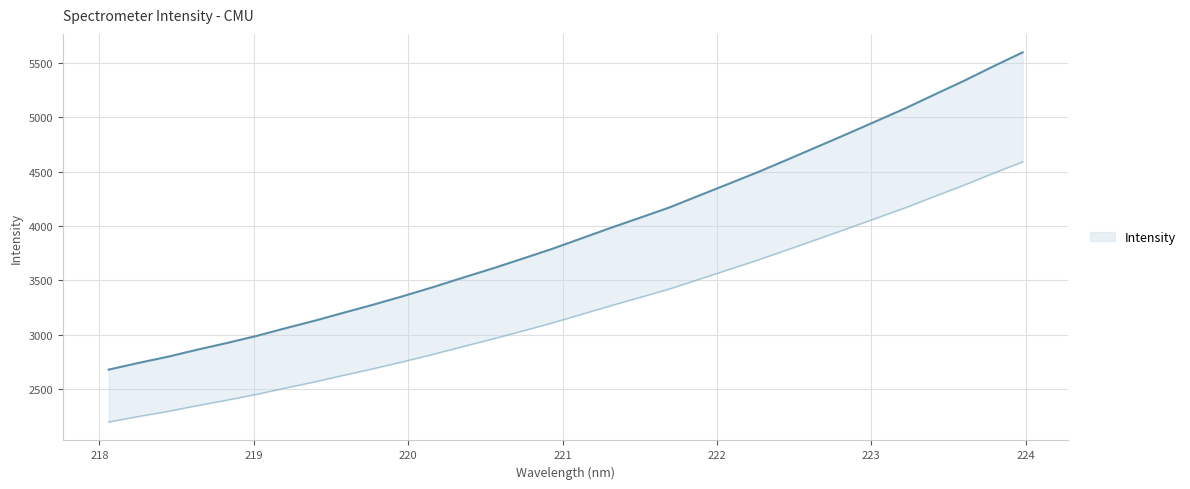

True or false: the data shows 5468.6 at 223.7895.

True